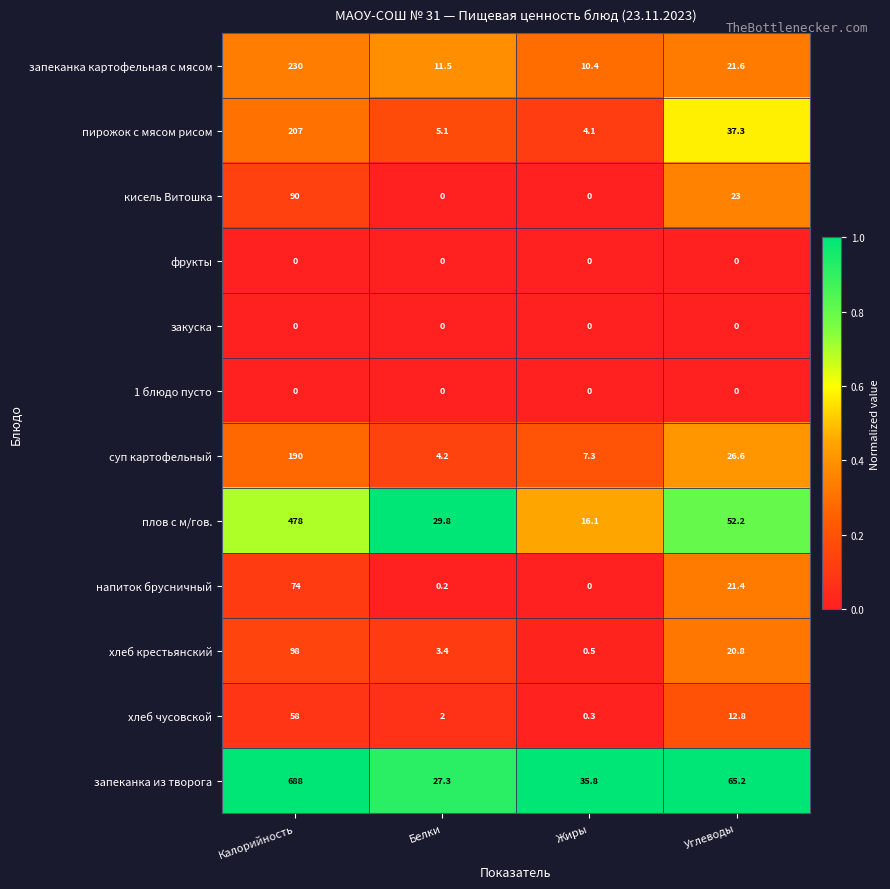

What is the sum of all плов с м/гов. values?

576.1